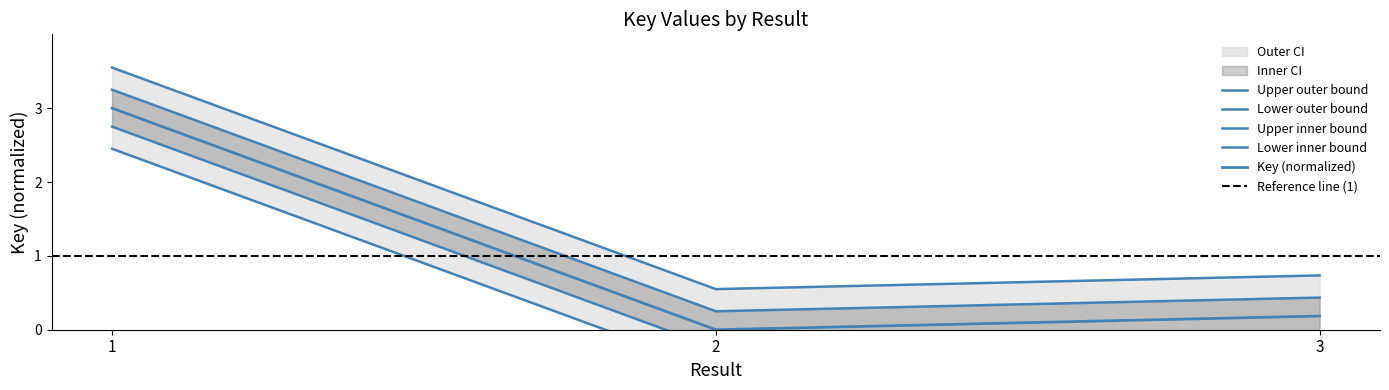

What is the change in value from 1 to 3?

-2.8